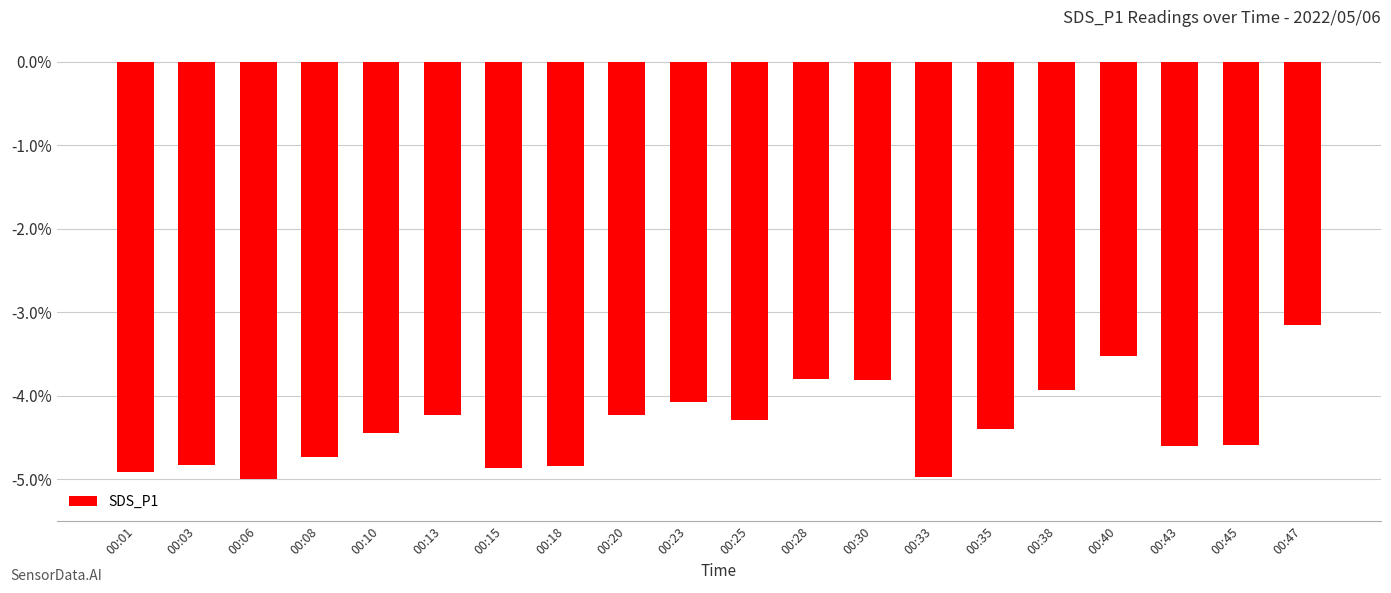

What is the average value?

-4.4